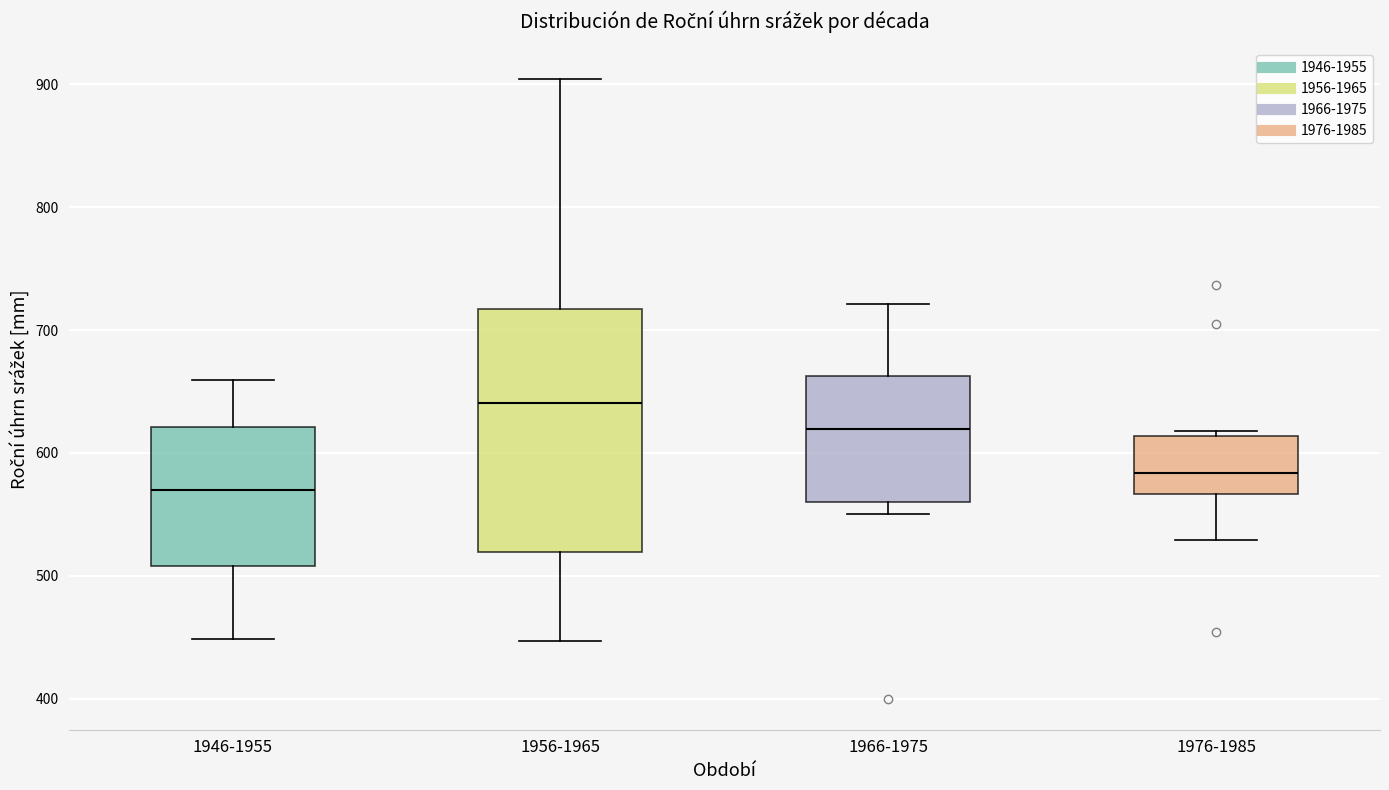

Which box is the tallest, from its lower edge to its upper edge?

1956-1965